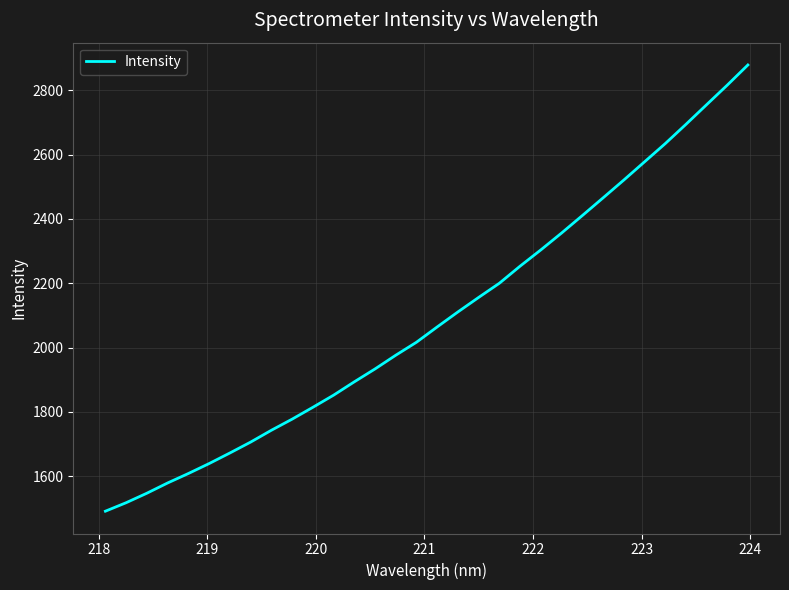

What is the greatest value displayed?

2878.3